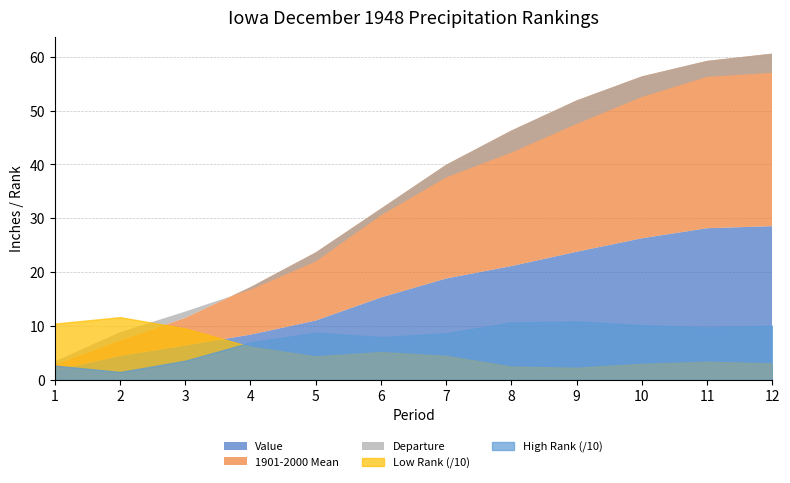

Reading left to right, list all the values displayed in this chart.

Value: 1.7	4.4	6.3	8.3	11.0	15.3	18.8	21.1	23.8	26.3	28.1	28.5
1901-2000 Mean: 1.1	2.9	5.2	8.8	12.7	16.5	21.1	25.2	28.1	30.1	31.1	32.1
Departure: 0.6	1.5	1.2	-0.5	-1.7	-1.3	-2.4	-4.1	-4.4	-3.8	-3.0	-3.6
Low Rank: 104.0	116.0	95.0	61.0	43.0	51.0	44.0	24.0	22.0	29.0	33.0	30.0
High Rank: 26.0	14.0	35.0	69.0	87.0	79.0	86.0	106.0	108.0	101.0	97.0	100.0